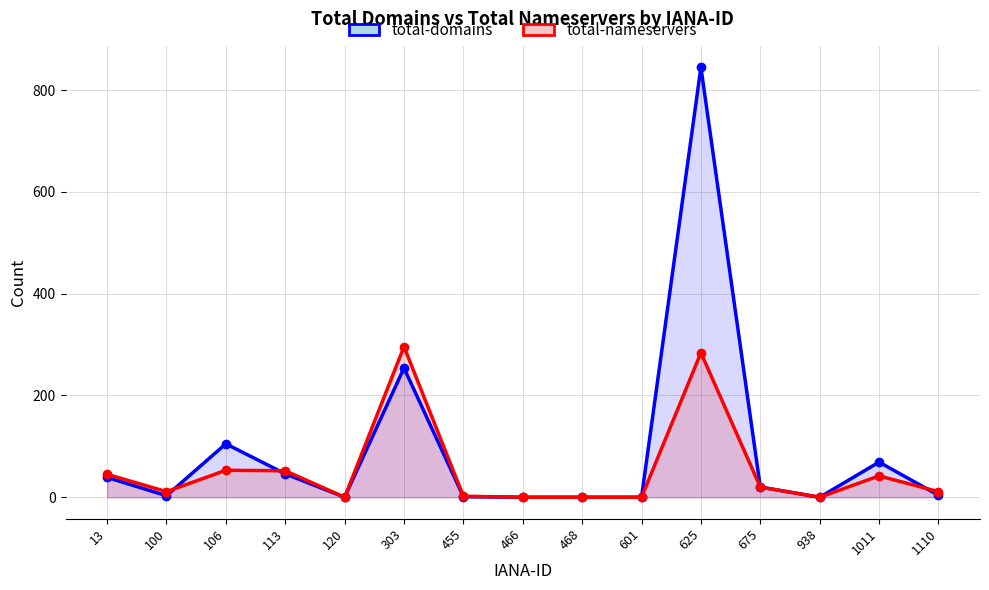

Between which two adjacent categories do total-domains and total-nameservers first intersect?

100 and 106